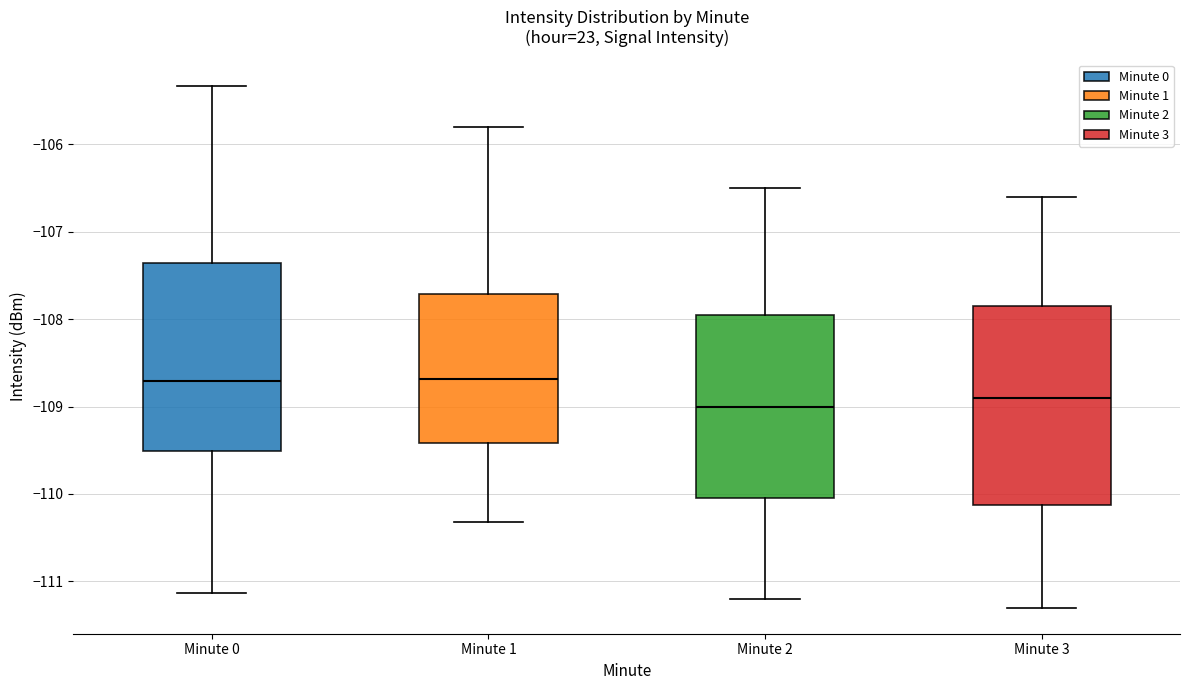

Where does the lower whisker of the box for Minute 1 end on the y-axis? The values are not printed on the chart, so give them approximately, as read against the axis.

-110.3